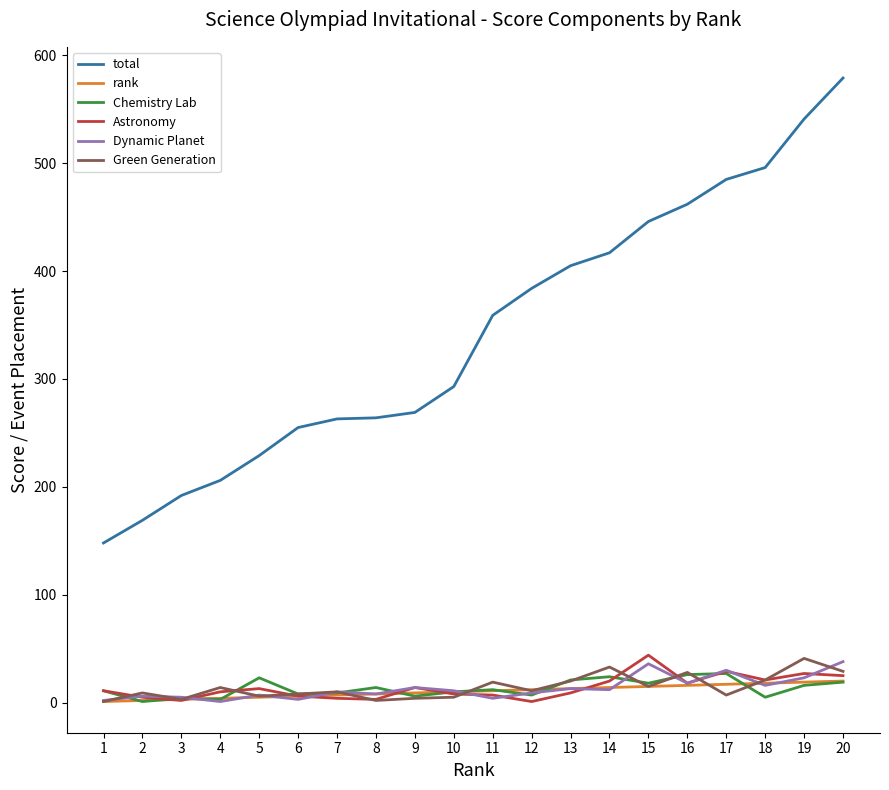

Which category has the highest value in the Astronomy series?

15